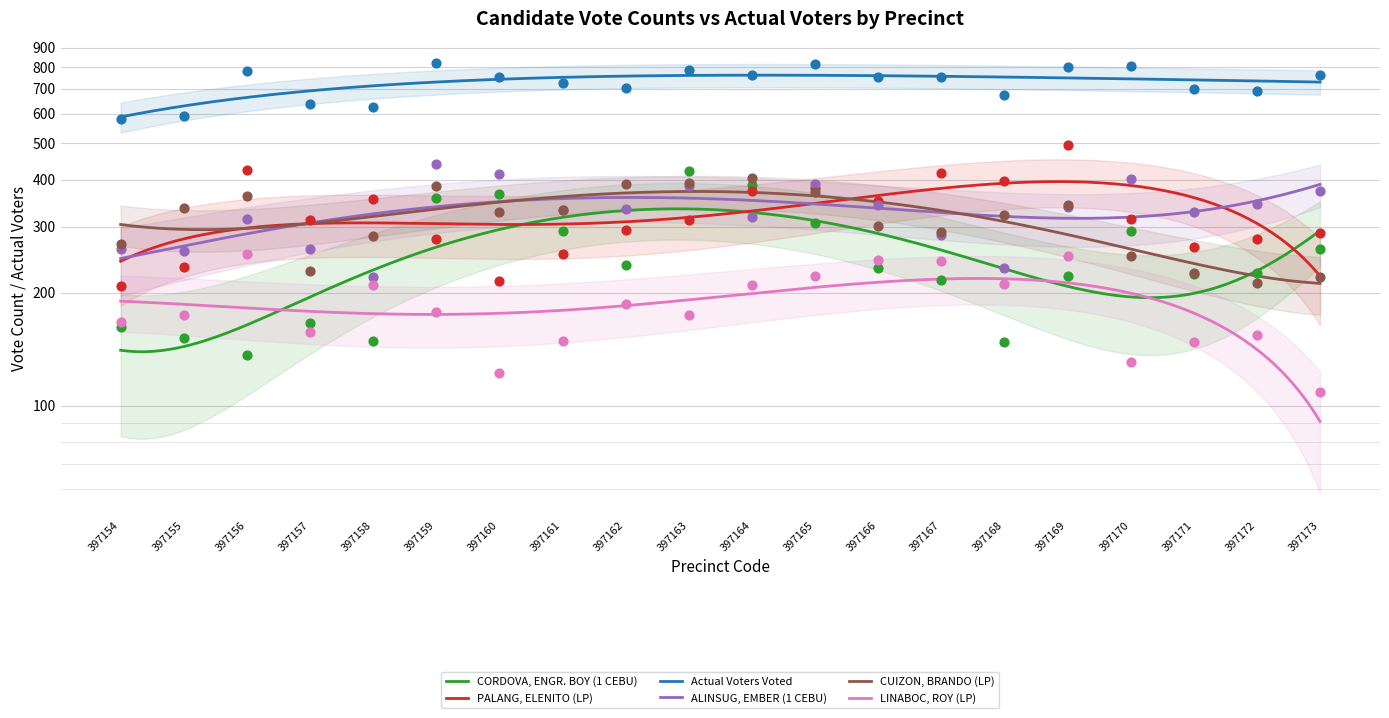

Which series has the largest Y range (max minus min)?

PALANG, ELENITO (LP)